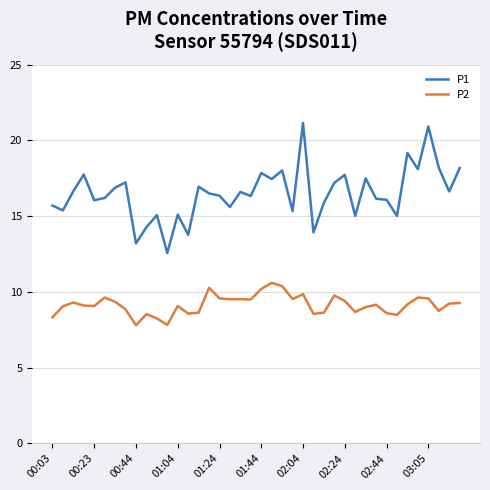

What is the smallest value displayed?

7.8